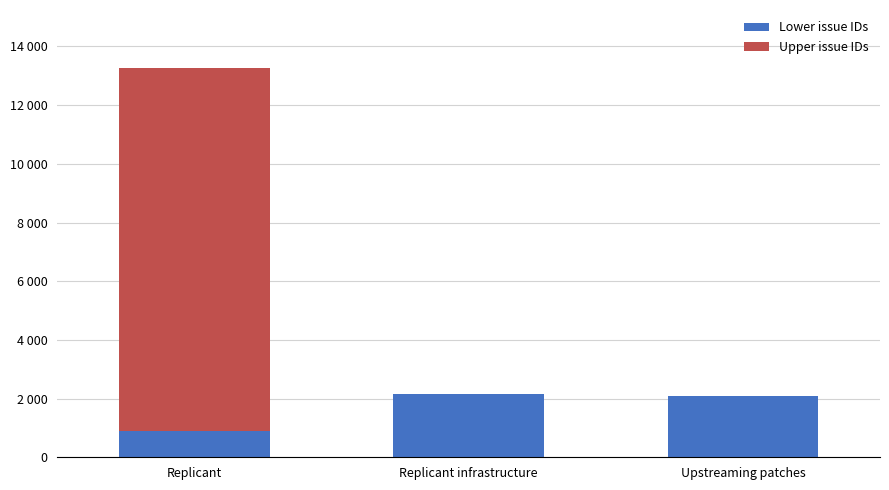

What are all the series names shown in the legend?

Lower issue IDs, Upper issue IDs